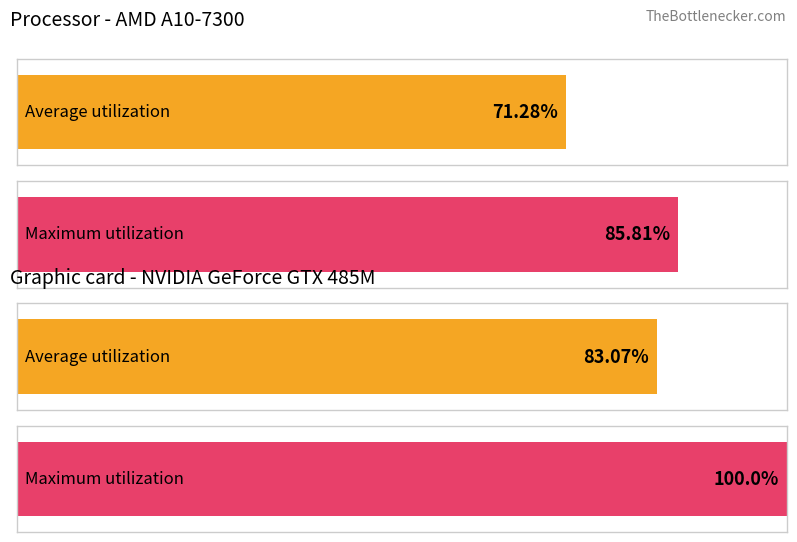

What are all the series names shown in the legend?

Average utilization, Maximum utilization